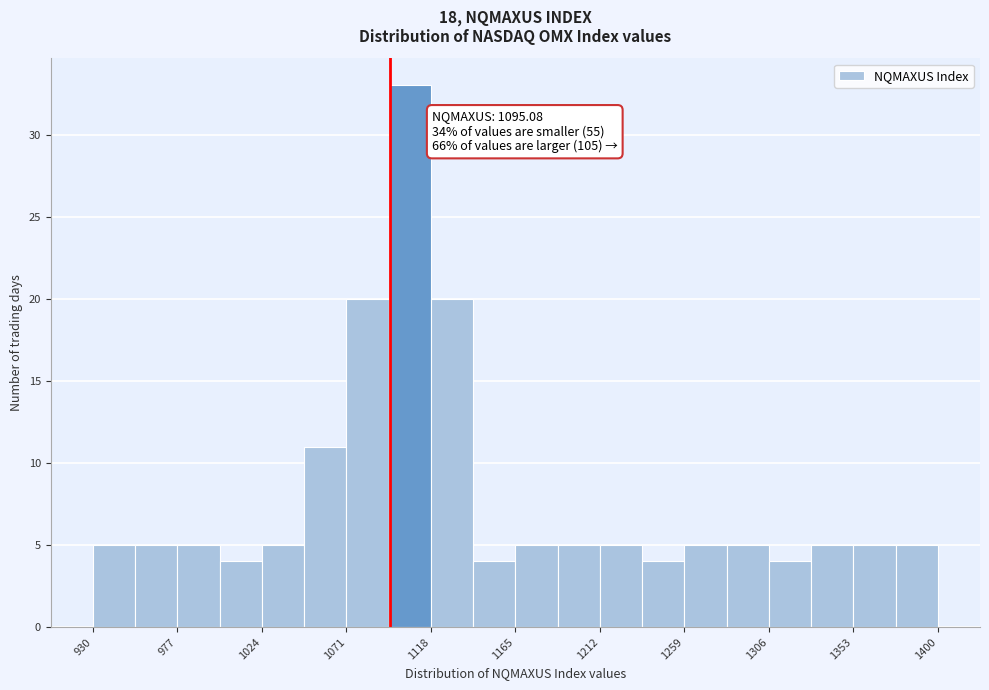

Over which range of the x-axis is the bar tallest?

1094.5 to 1118.0